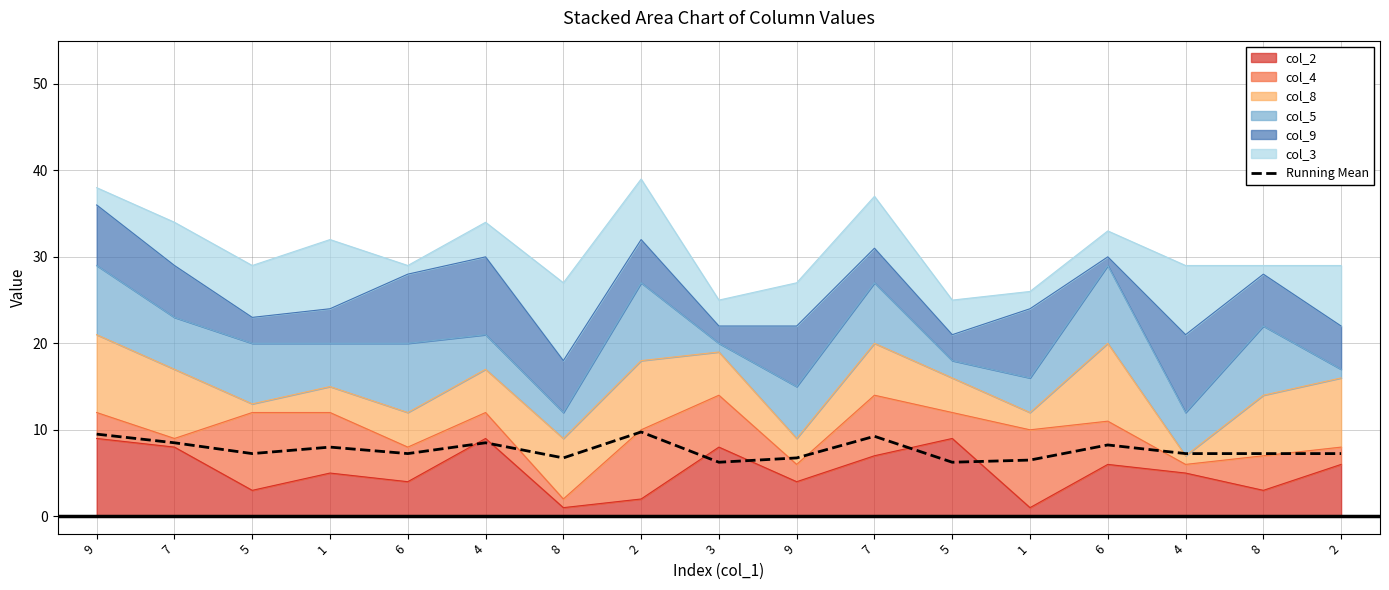

List the labels in order of value, largest first.

2, 9, 7, 7, 4, 6, 1, 5, 6, 4, 8, 2, 8, 9, 1, 3, 5